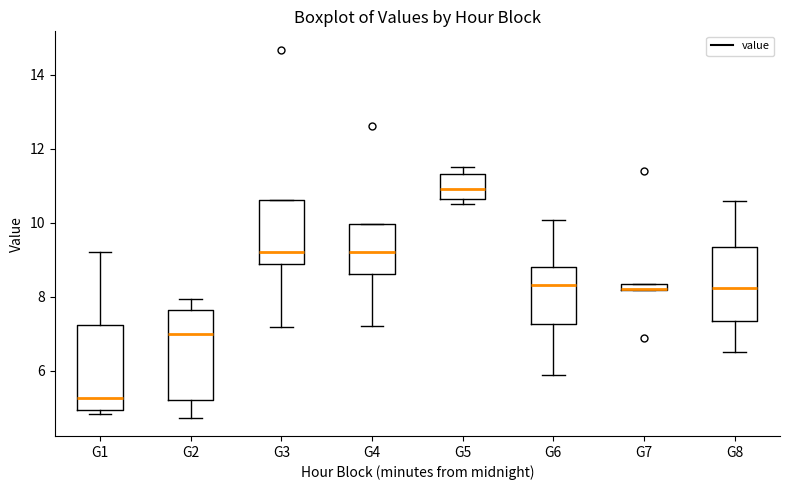

Where is the upper edge of the box for G3 on the y-axis? The values are not printed on the chart, so give them approximately, as read against the axis.

10.6